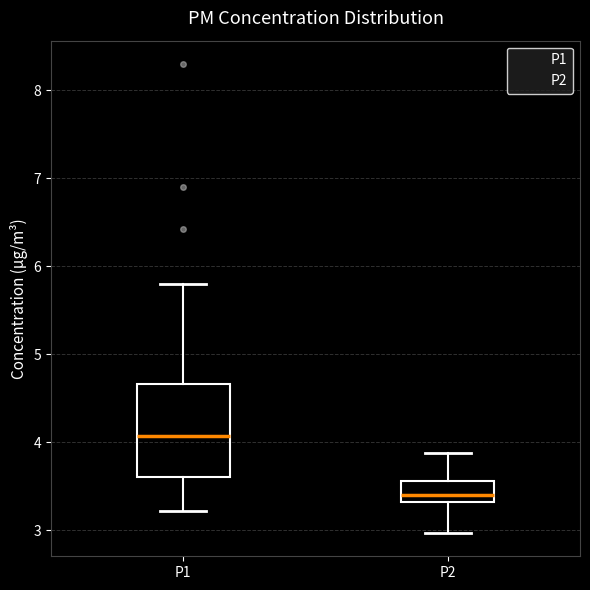

Comparing the boxes themselves (not the whiskers), which one is the tallest?

P1